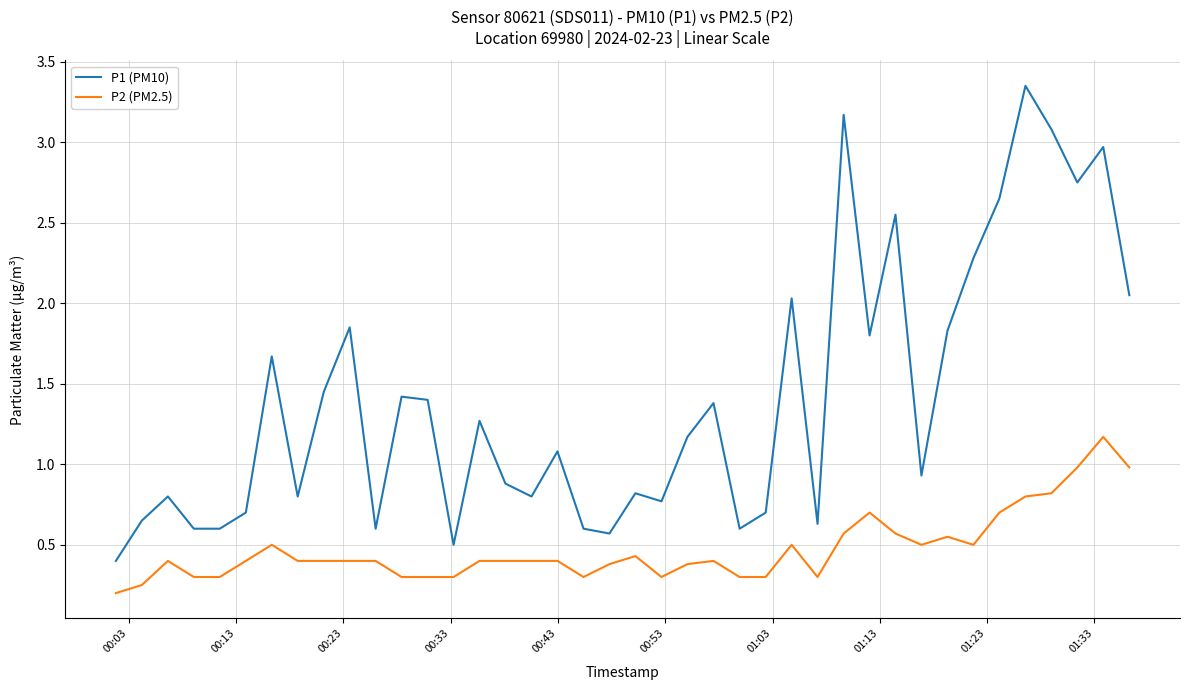

How many interior local peaks does the P1 (PM10) series have?

13